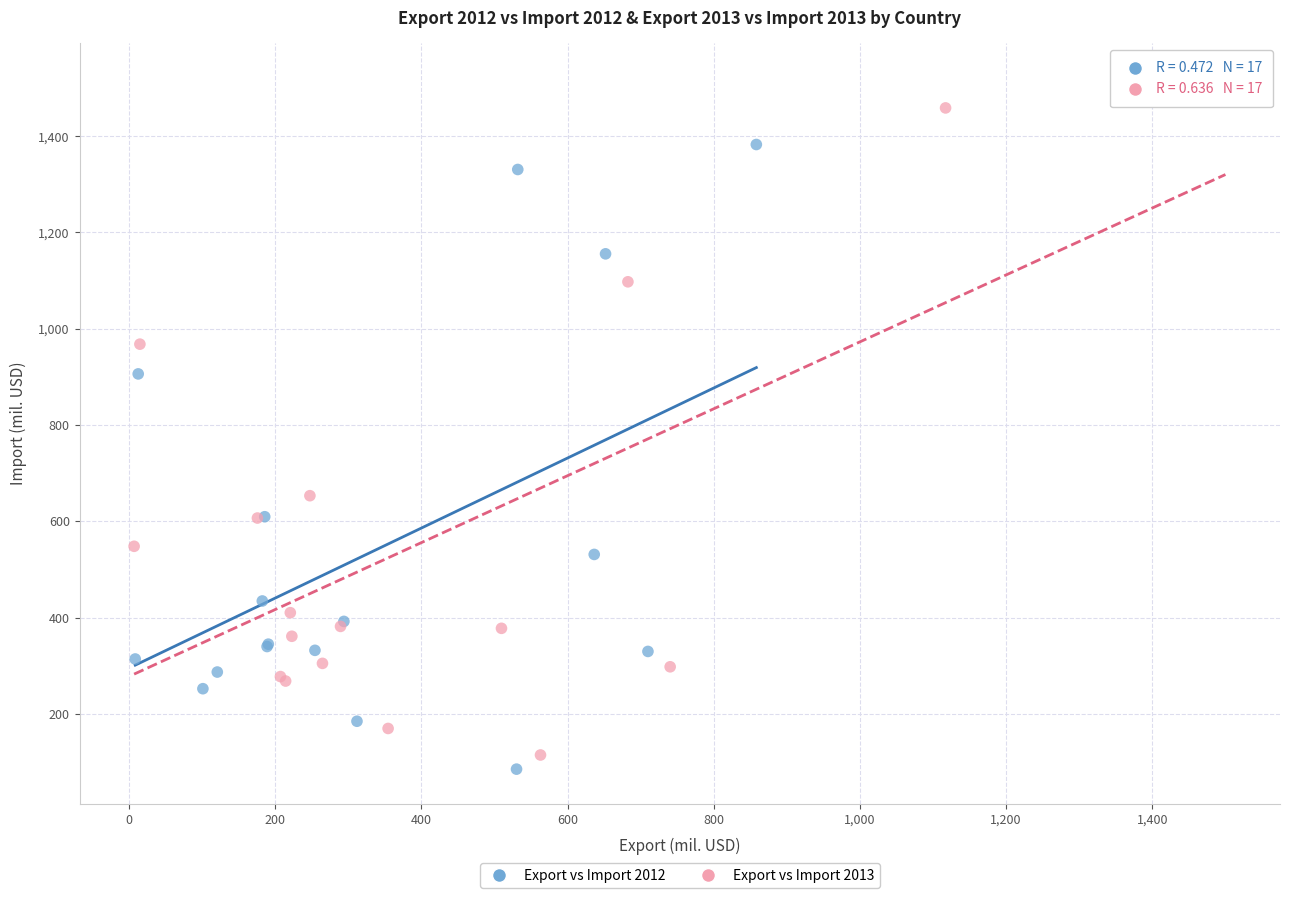

Which series has the widest spread of Y values?

Export vs Import 2013